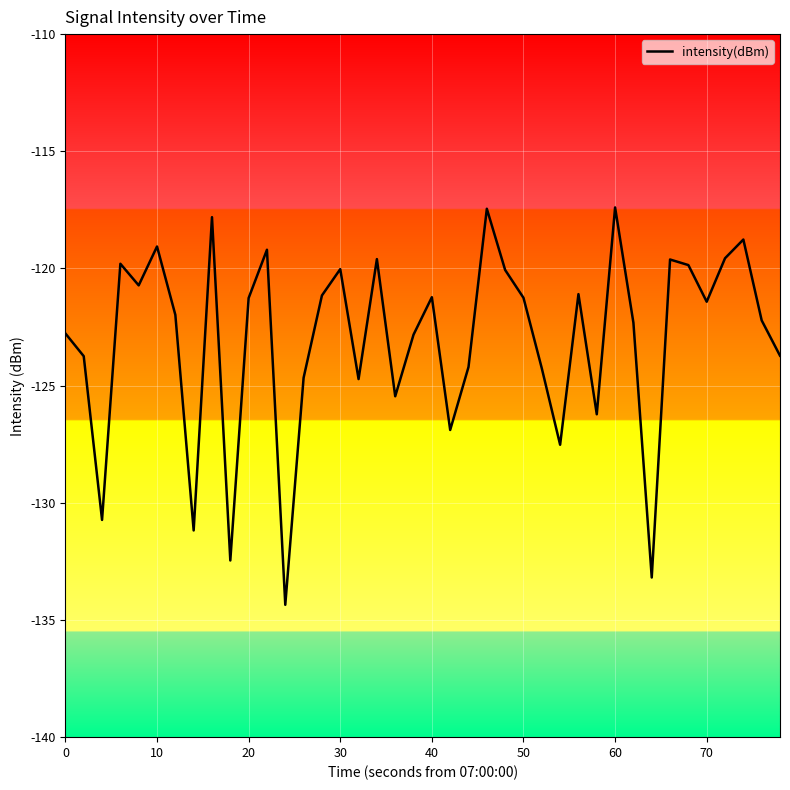

What is the maximum value shown in the chart?

-117.4